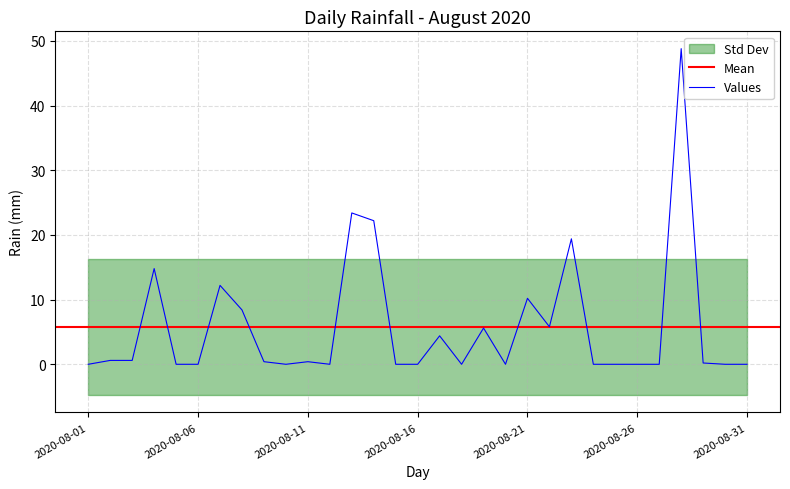

What is the change in value from 2020-08-04 to 2020-08-30?

-14.8